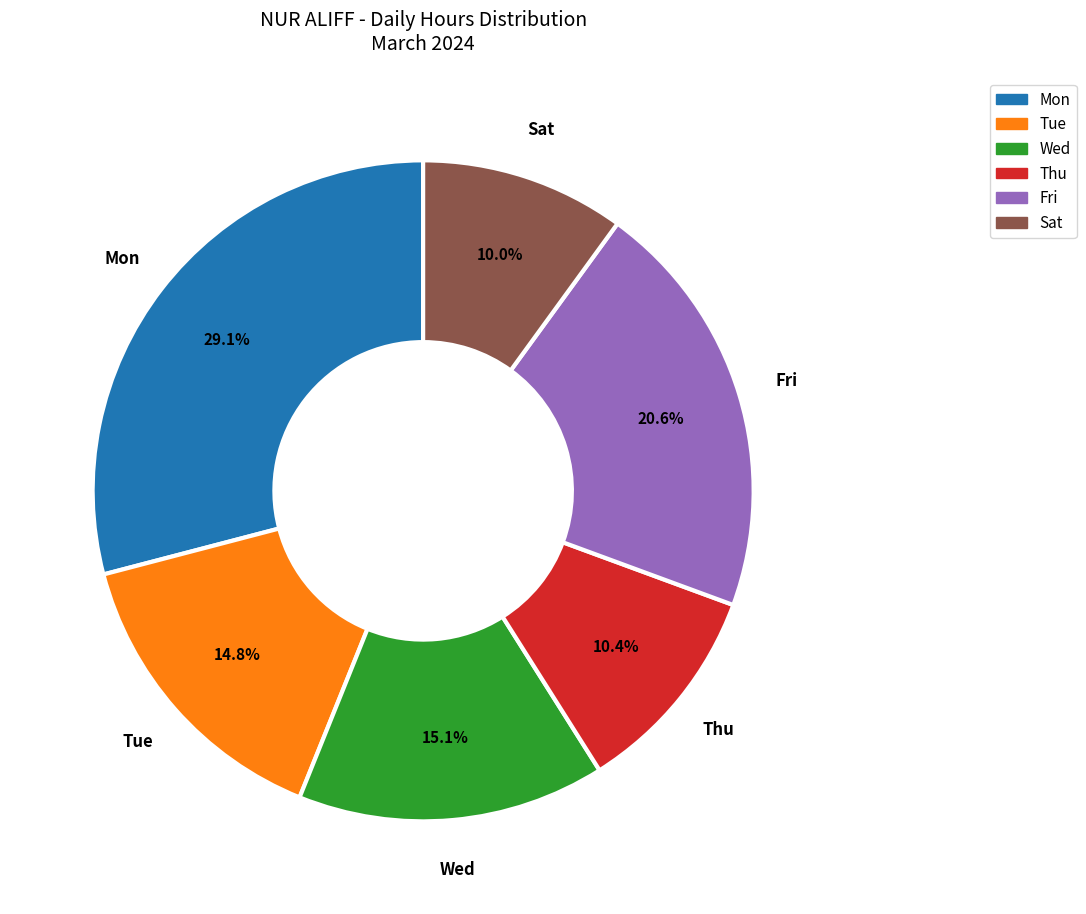

To the nearest percent, what is the average slice percentage?

17%